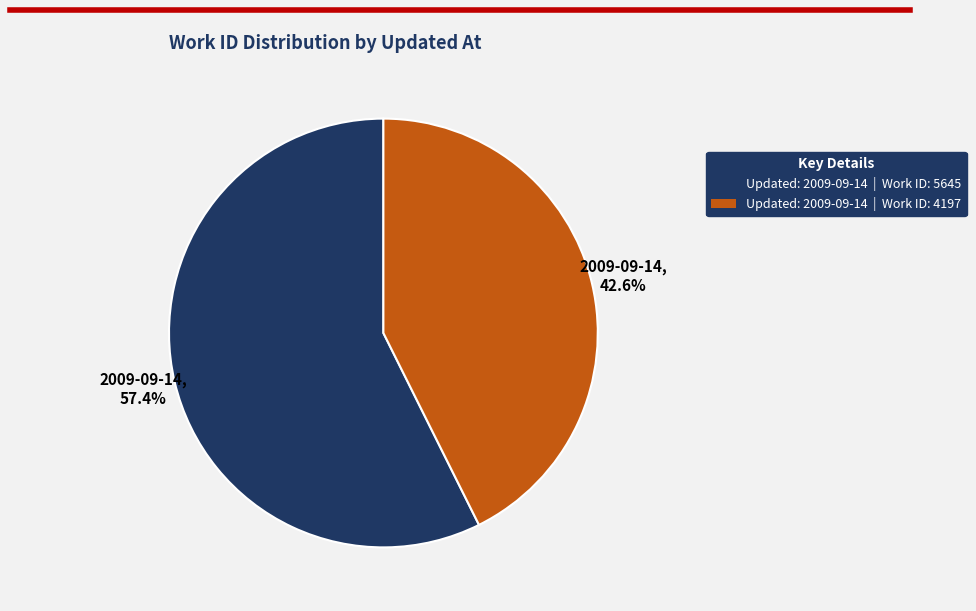

Is there a majority slice in this chart?

Yes